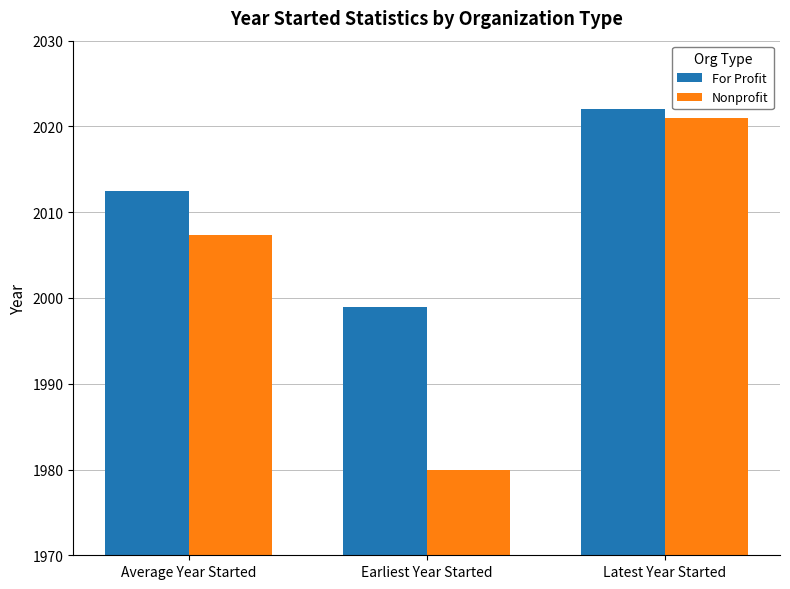

List the labels in order of Nonprofit value, largest first.

Latest Year Started, Average Year Started, Earliest Year Started